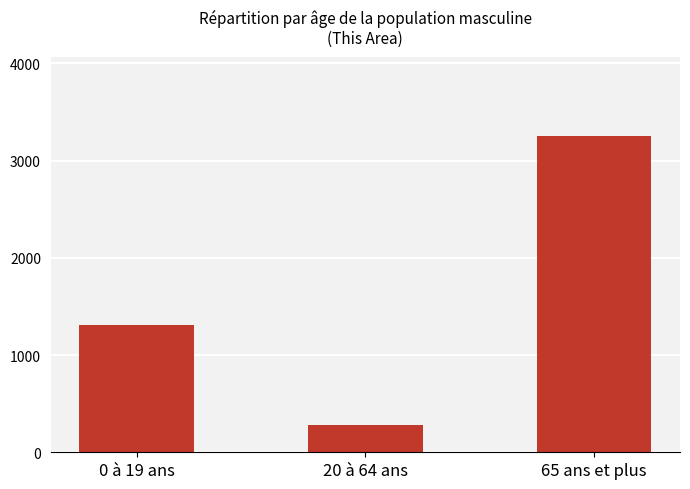

Does the chart contain any negative values?

No